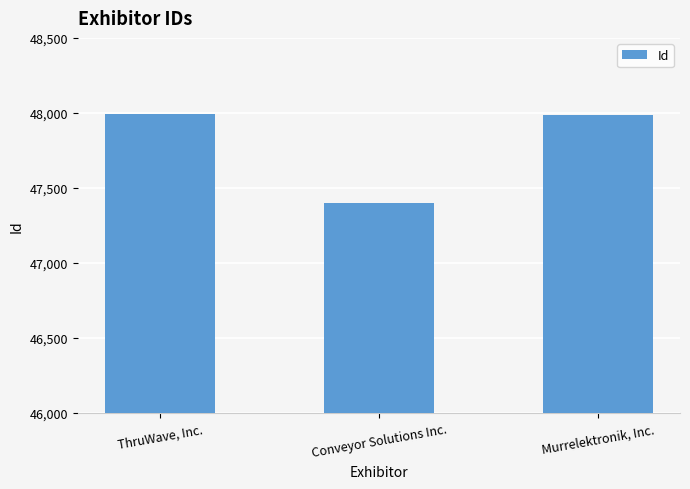

What is the maximum value shown in the chart?

47995